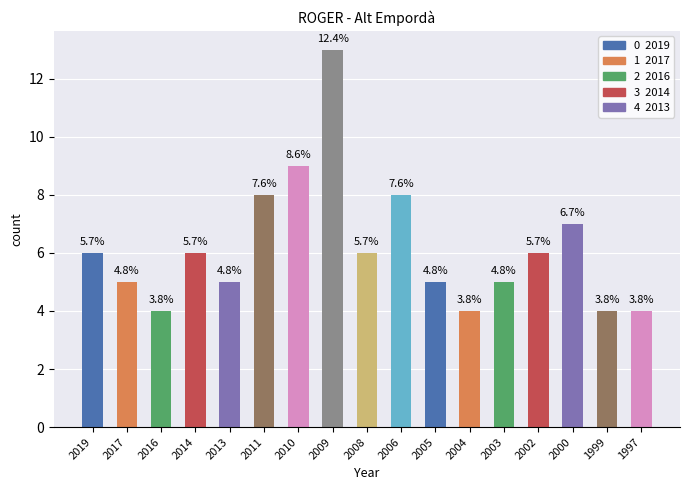

Are the bars horizontal?

No